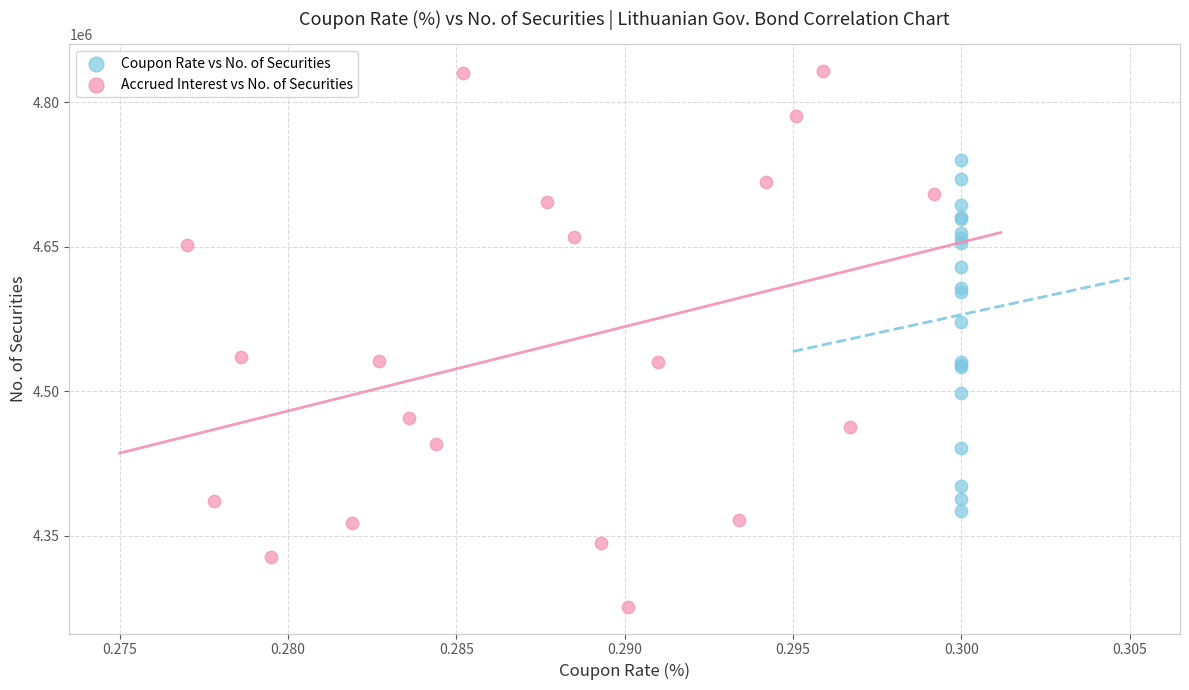

What are all the series names shown in the legend?

Coupon Rate vs No. of Securities, Accrued Interest vs No. of Securities